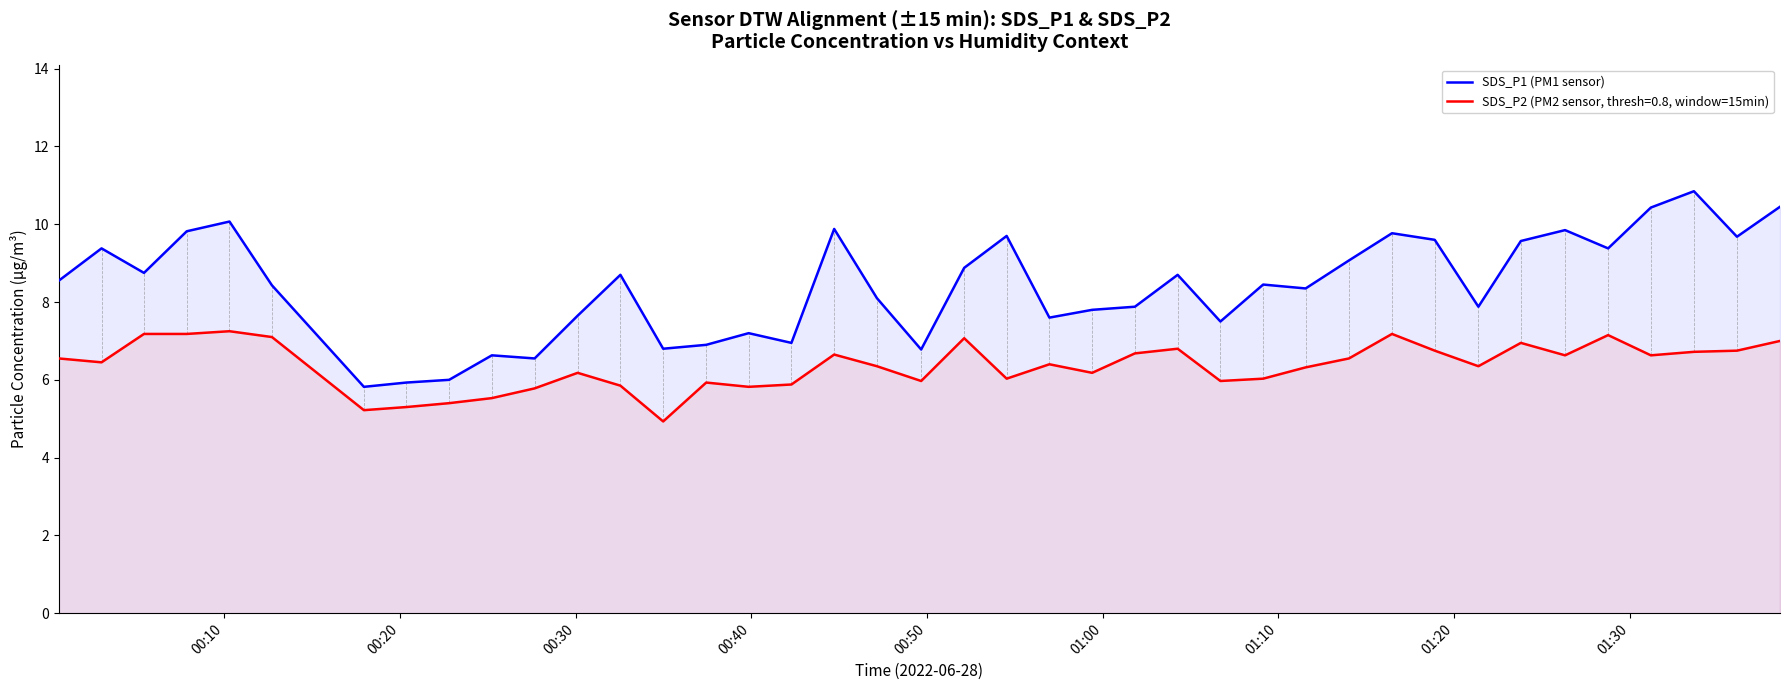

What is the minimum value for SDS_P1 (PM1 sensor)?

5.8